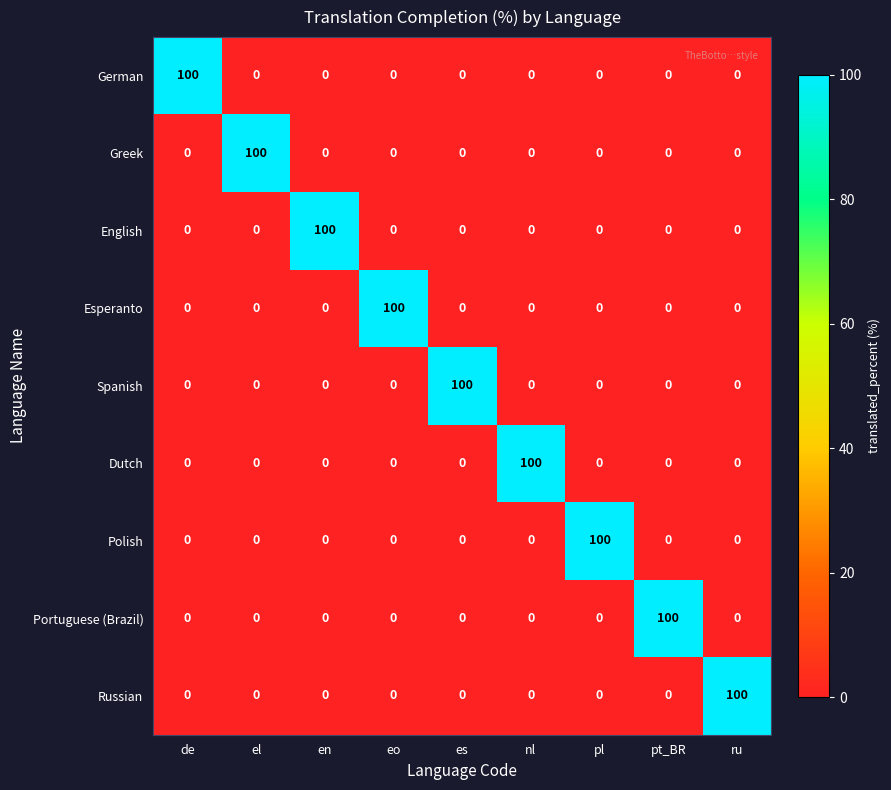

How many data points does each series have?

9